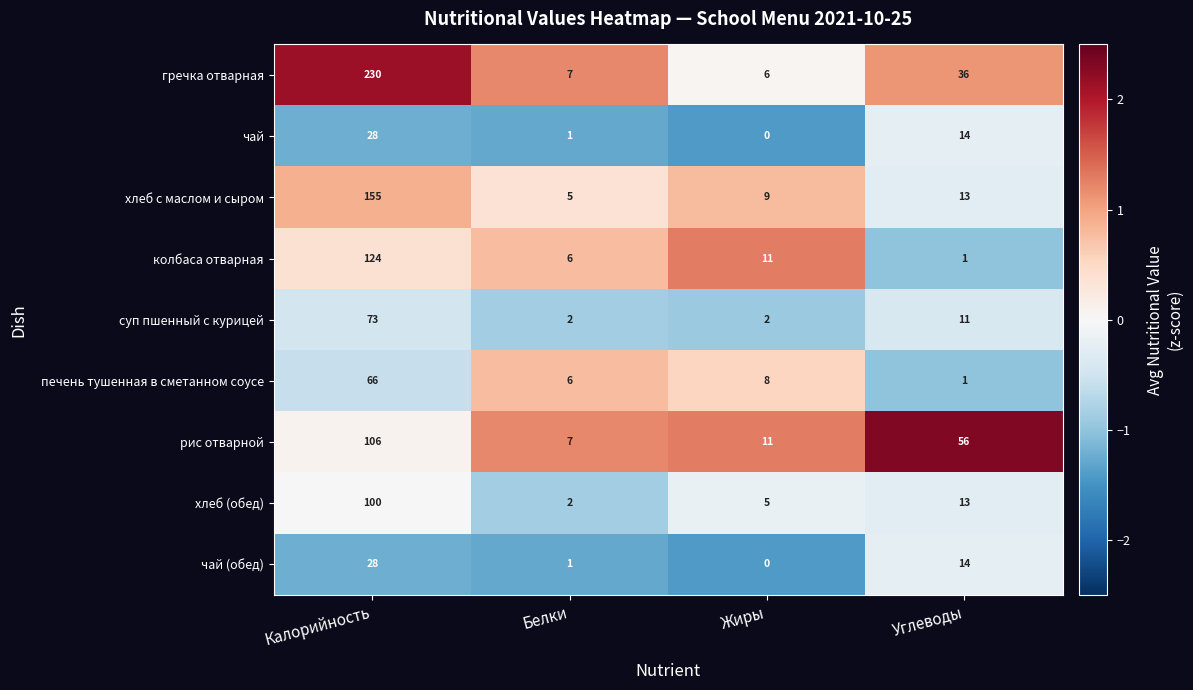

What is the greatest value displayed?

230